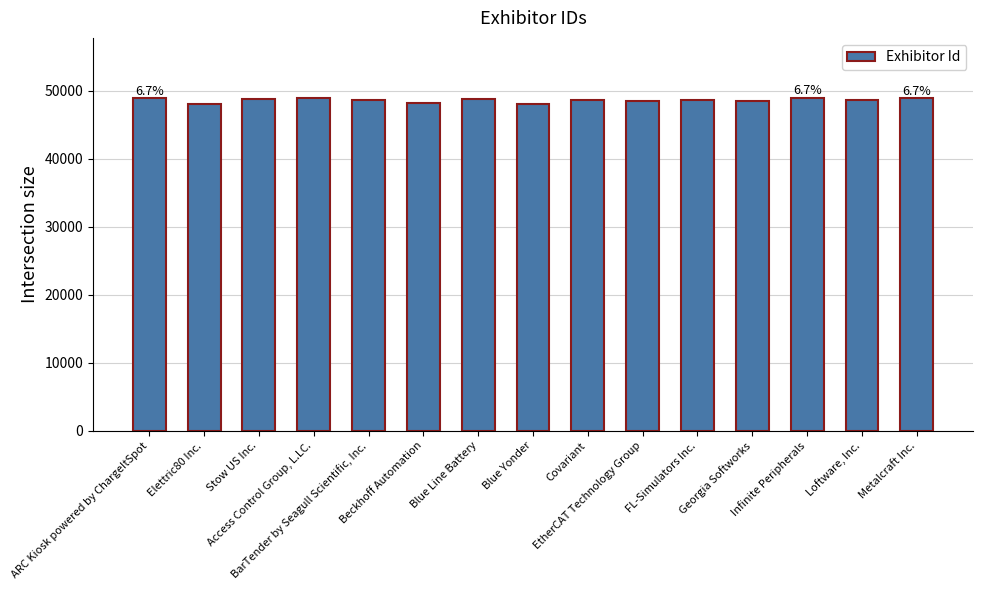

Rank the categories by value from lowest to highest.

Elettric80 Inc., Blue Yonder, Beckhoff Automation, EtherCAT Technology Group, Georgia Softworks, FL-Simulators Inc., Loftware, Inc., BarTender by Seagull Scientific, Inc., Covariant, Stow US Inc., Blue Line Battery, Access Control Group, L.LC., ARC Kiosk powered by ChargeItSpot, Metalcraft Inc., Infinite Peripherals